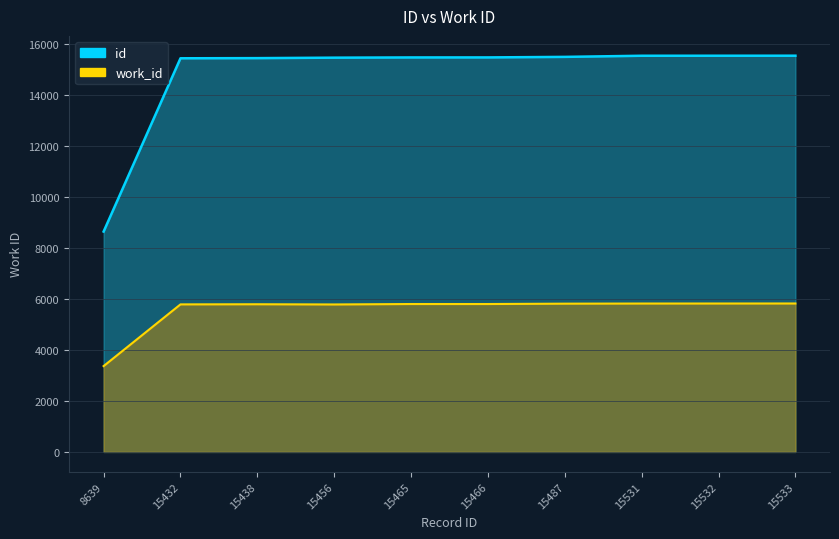

What value does the id series have at 15533, to the nearest 10?

15530